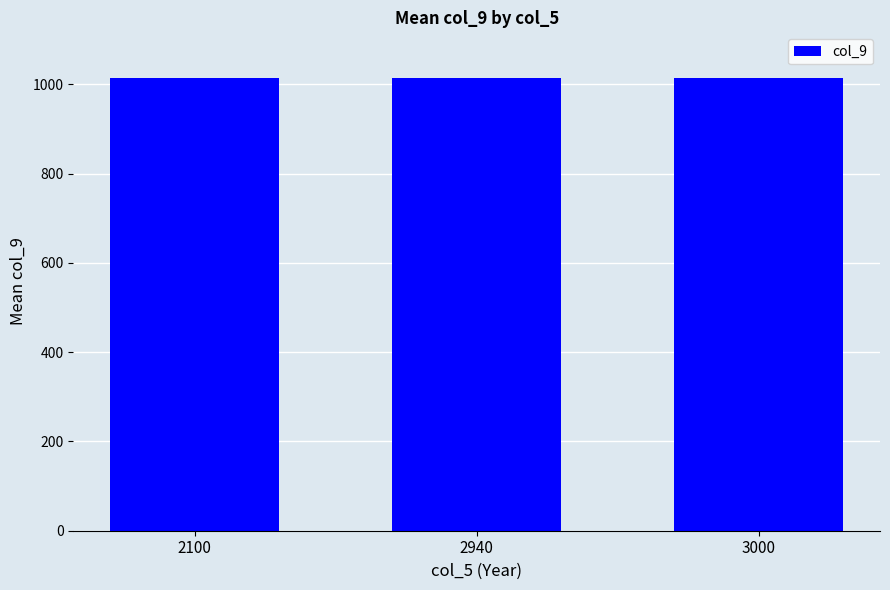

How many categories are shown in the chart?

3